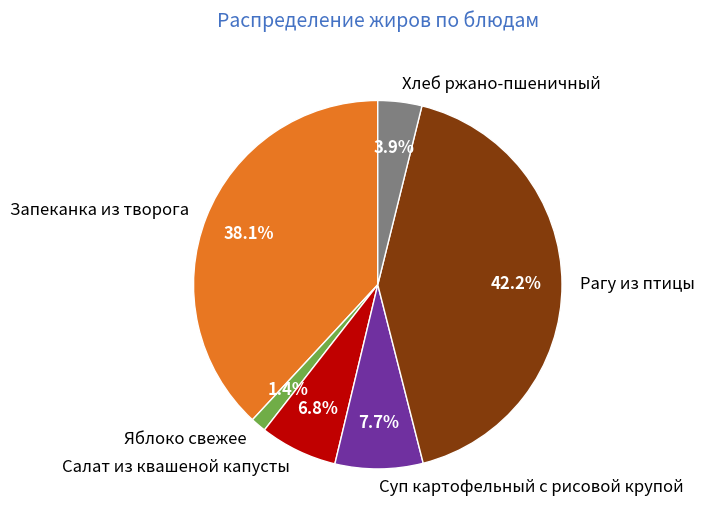

Is there any slice that represents more than half of the pie?

No